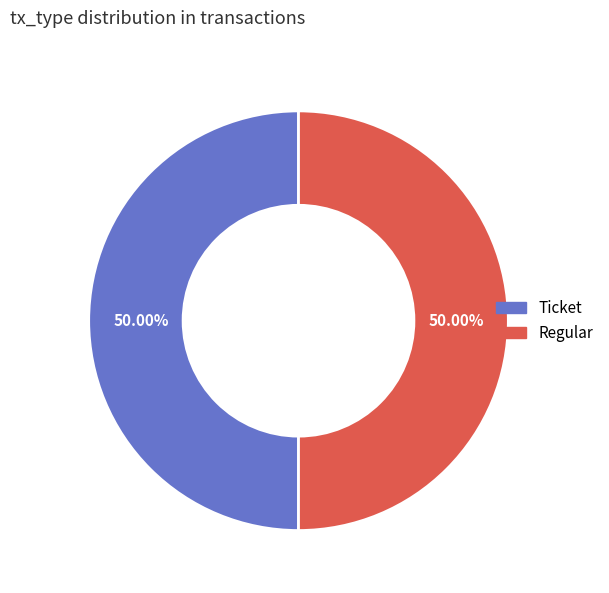

Combined, do Ticket and Regular account for over 50%?

Yes